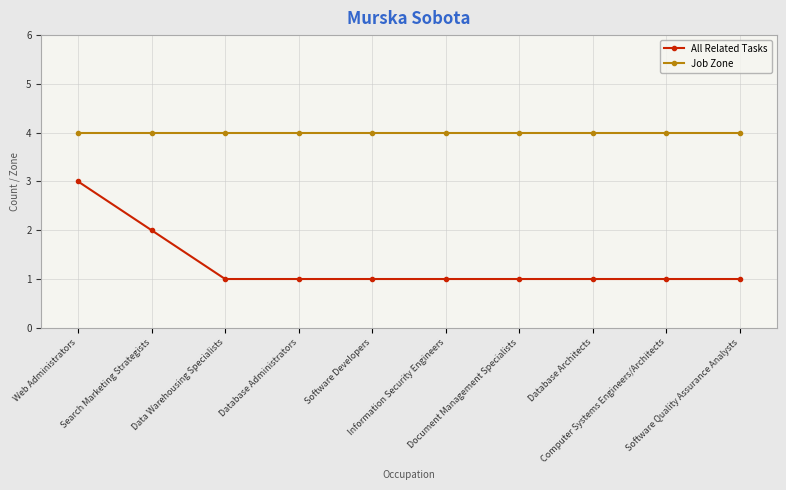

Which series has the widest spread of values?

All Related Tasks